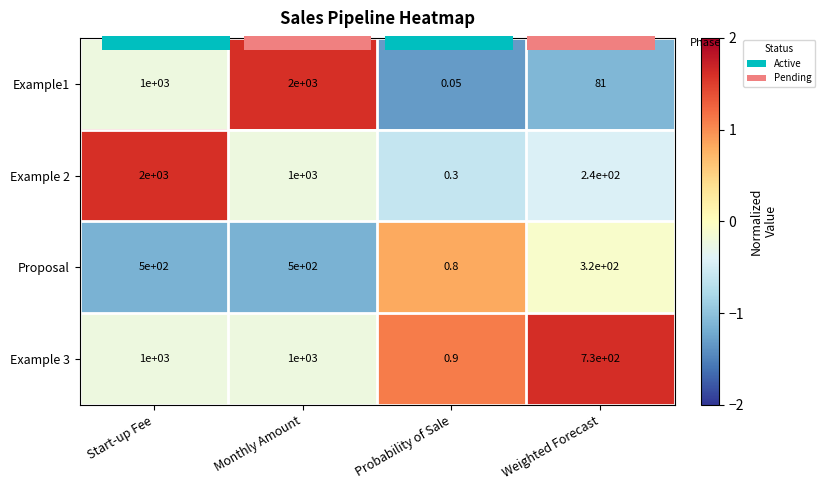

How many negative values does the Example 3 series have?

2